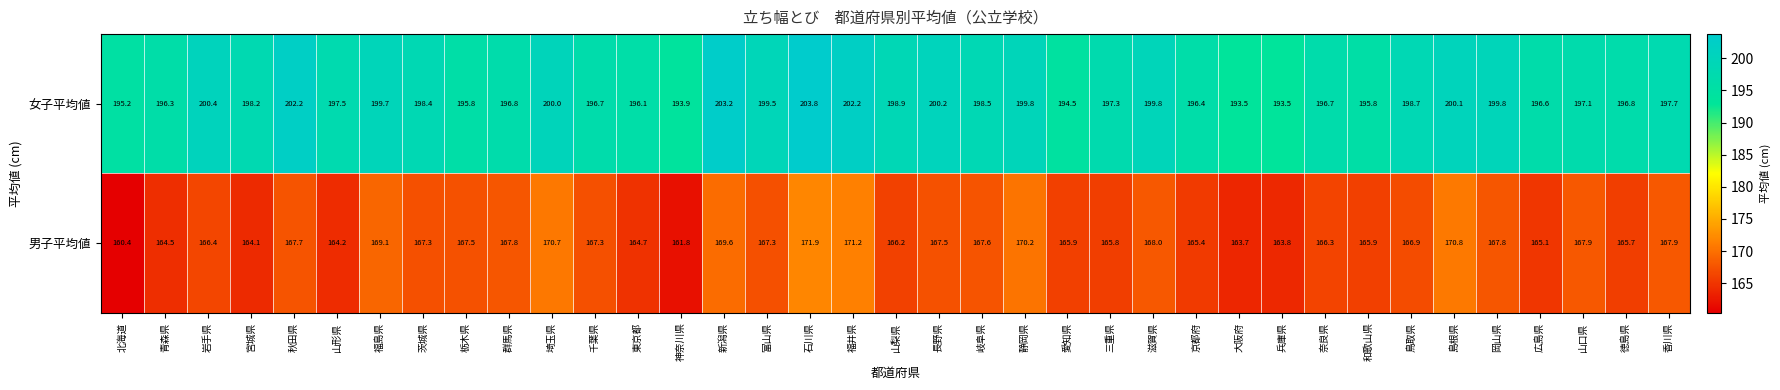

Is it true that 男子平均値 equals 104.3 at 新潟県?

False